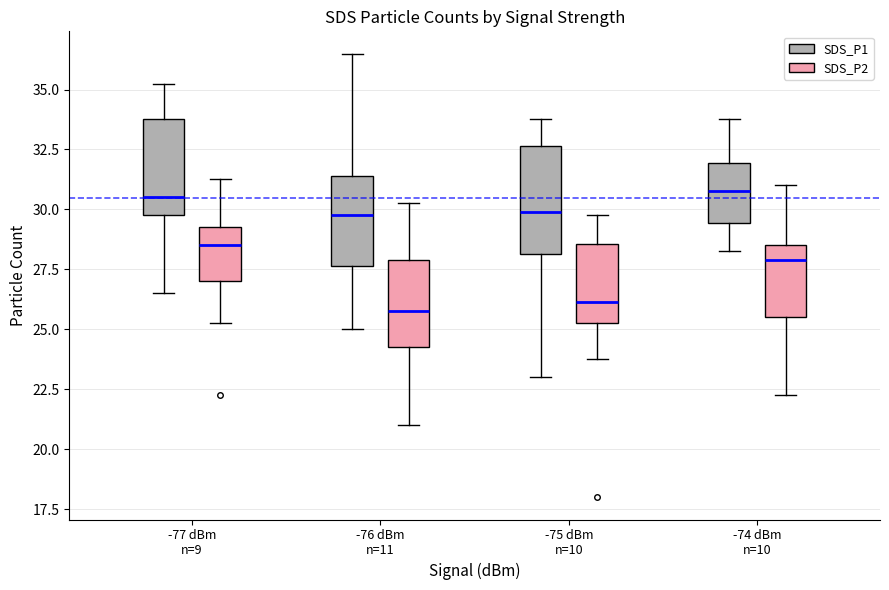

Reading left to right, transcribe this box plot: for each box, give where its median line is, the range the box spans, and where its two whiskers end, as read against the y-axis. The values are not printed on the chart, so give them approximately, as read against the axis.

-77 dBm n=9 (SDS_P1): median 30.5, box 30.0 to 34.0, whiskers 26.5 to 35.5
-77 dBm n=9 (SDS_P2): median 28.5, box 27.0 to 29.5, whiskers 25.5 to 31.5
-76 dBm n=11 (SDS_P1): median 30.0, box 27.5 to 31.5, whiskers 25.0 to 36.5
-76 dBm n=11 (SDS_P2): median 26.0, box 24.5 to 28.0, whiskers 21.0 to 30.5
-75 dBm n=10 (SDS_P1): median 30.0, box 28.0 to 32.5, whiskers 23.0 to 34.0
-75 dBm n=10 (SDS_P2): median 26.0, box 25.5 to 28.5, whiskers 24.0 to 30.0
-74 dBm n=10 (SDS_P1): median 31.0, box 29.5 to 32.0, whiskers 28.5 to 34.0
-74 dBm n=10 (SDS_P2): median 28.0, box 25.5 to 28.5, whiskers 22.5 to 31.0